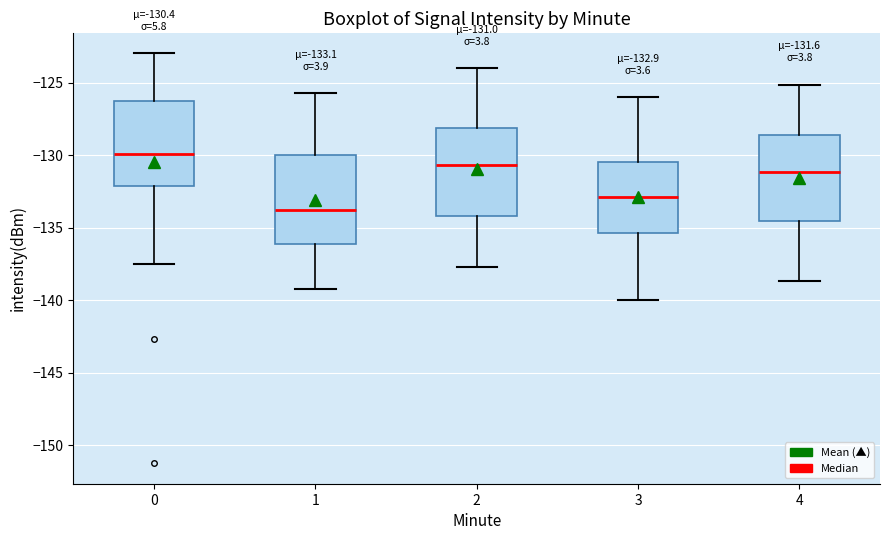

Which box's median line is the highest?

0